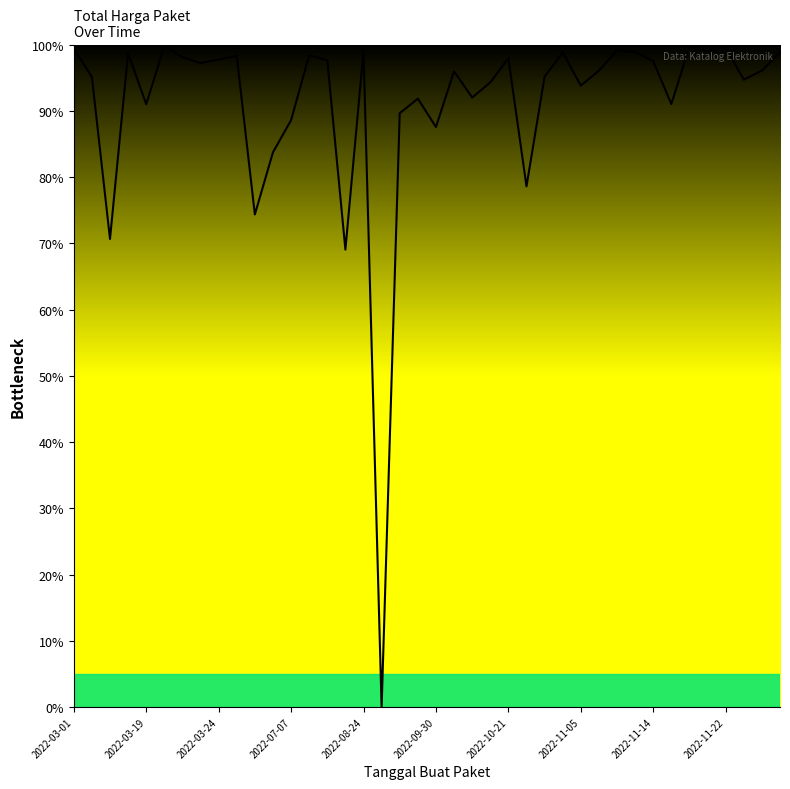

How many points are higher than both their immediate neighbors (excluding endpoints)?

12